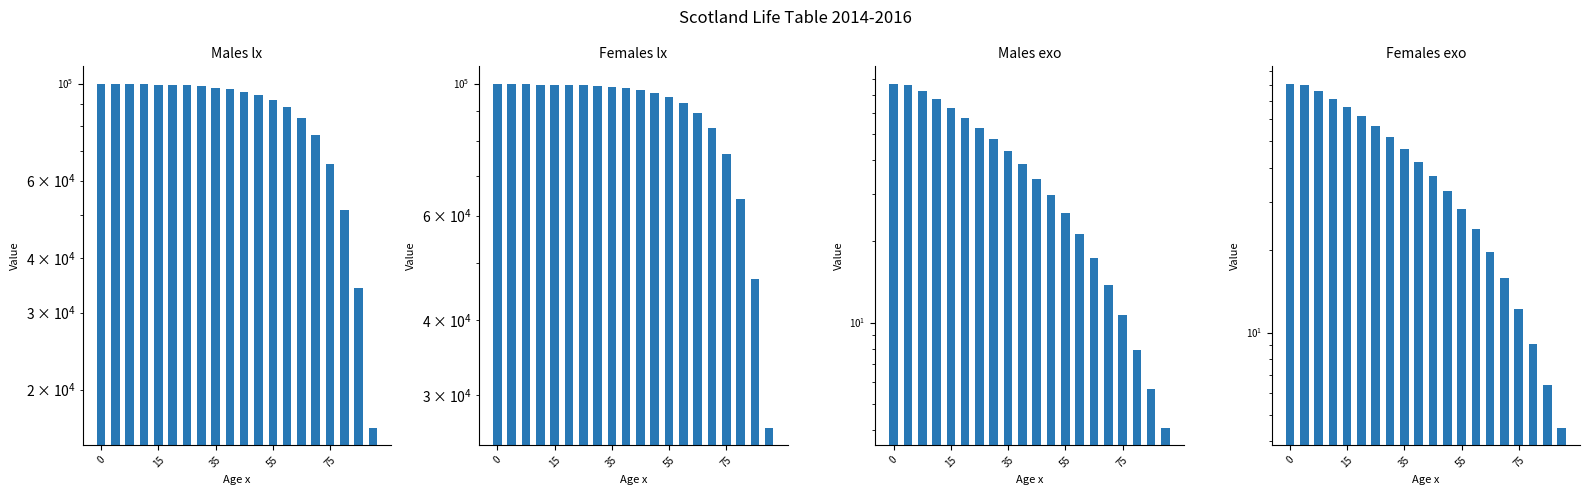

What is the average value of the Females lx series?

88105.5